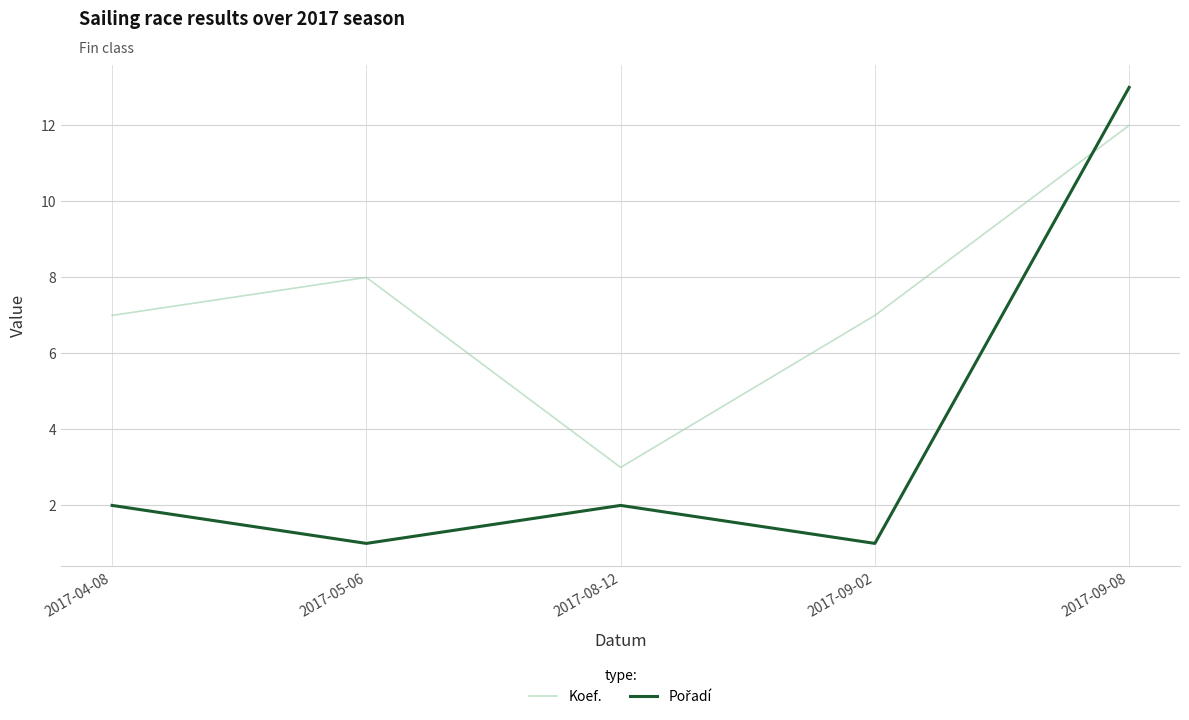

True or false: Koef. has more than 2 points higher than both neighbors.

False